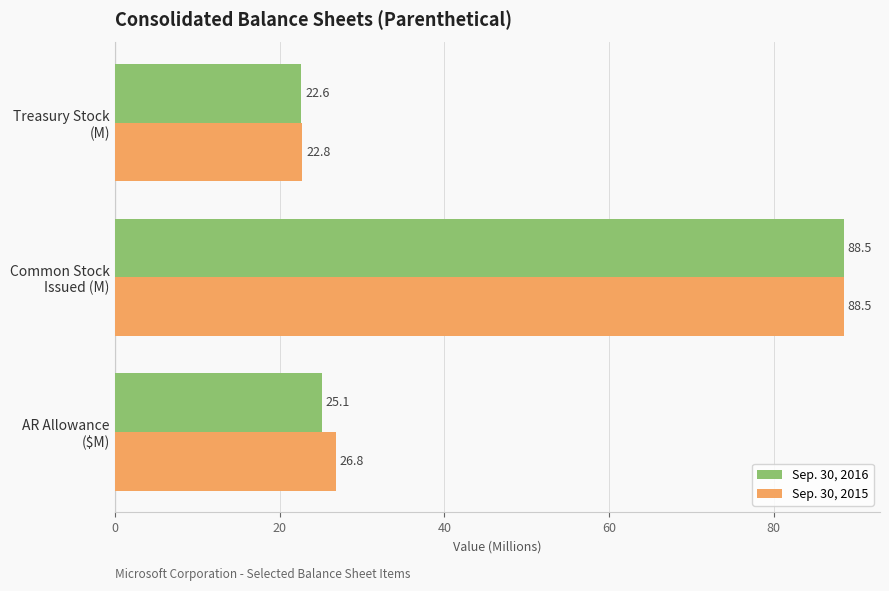

Which series has the widest spread of values?

Sep. 30, 2016